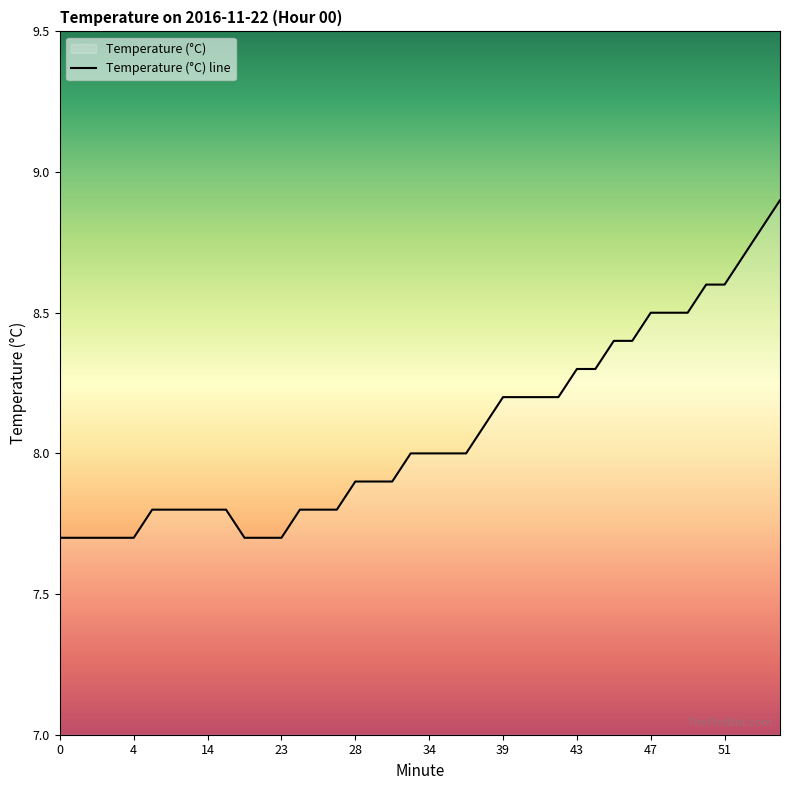

What is the maximum value shown in the chart?

8.9